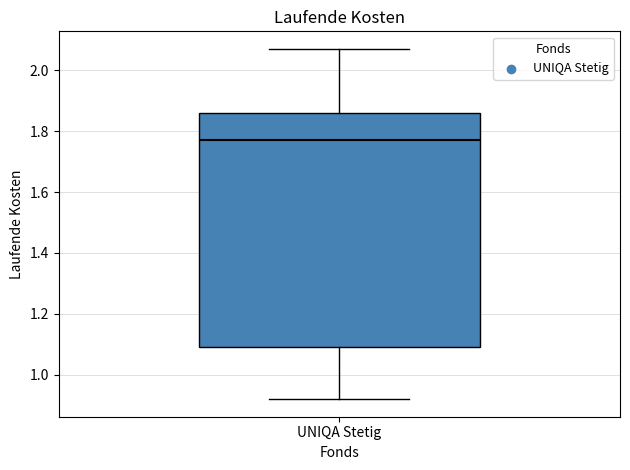

Transcribe this box plot: give where the median line is, the range the box spans, and where the two whiskers end, as read against the y-axis. The values are not printed on the chart, so give them approximately, as read against the axis.

median 1.78, box 1.10 to 1.86, whiskers 0.92 to 2.08